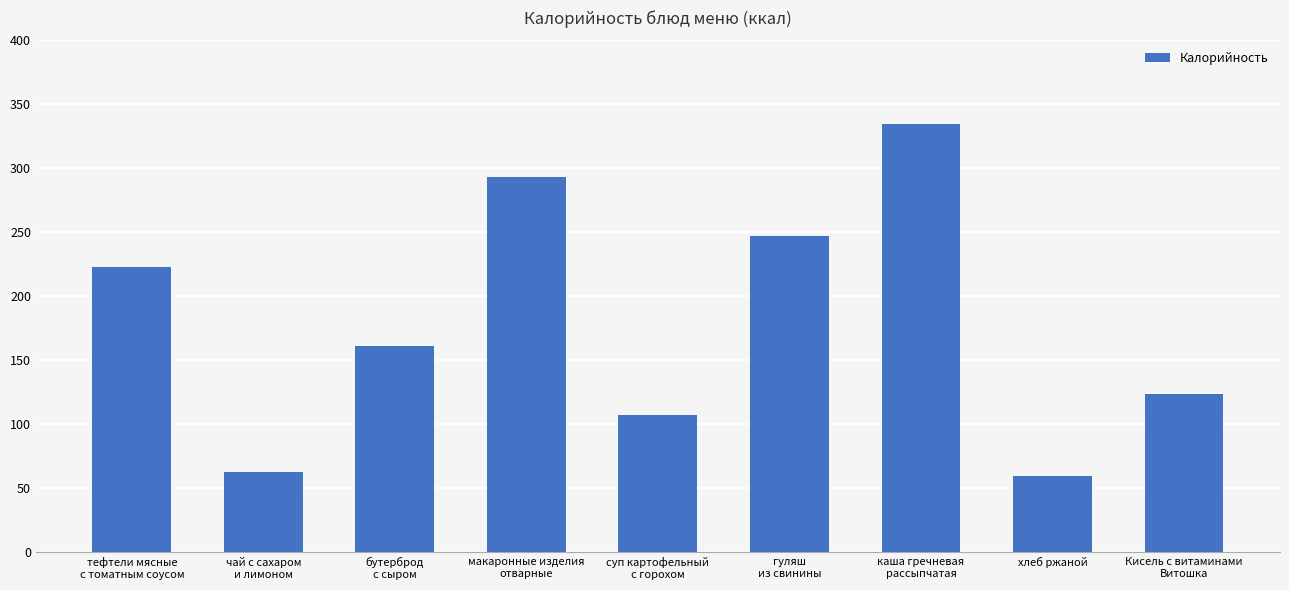

How many bars are there in total?

9